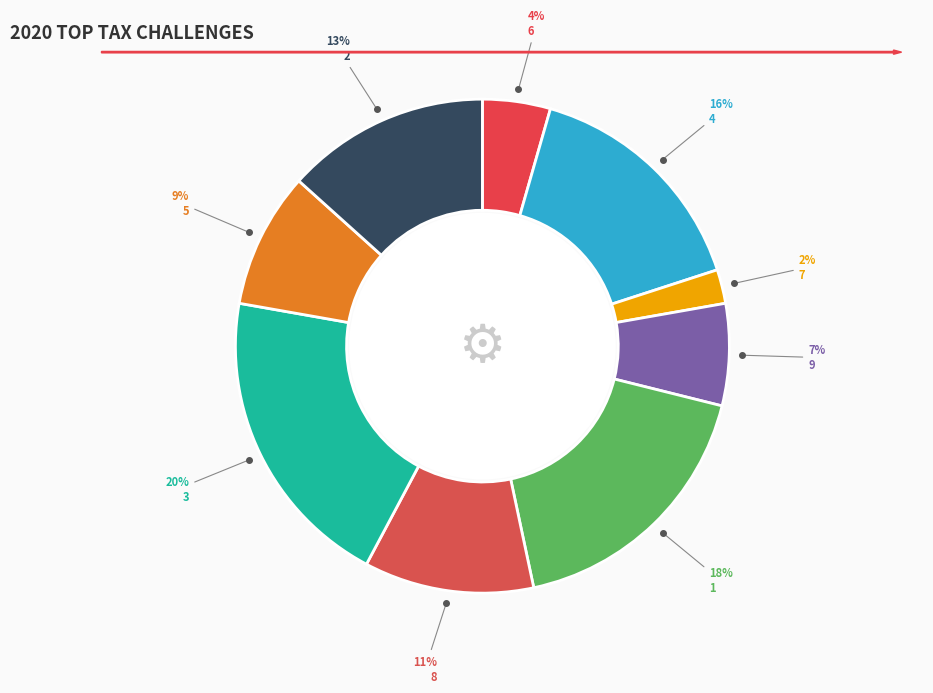

To the nearest percent, what is the average slice percentage?

11%